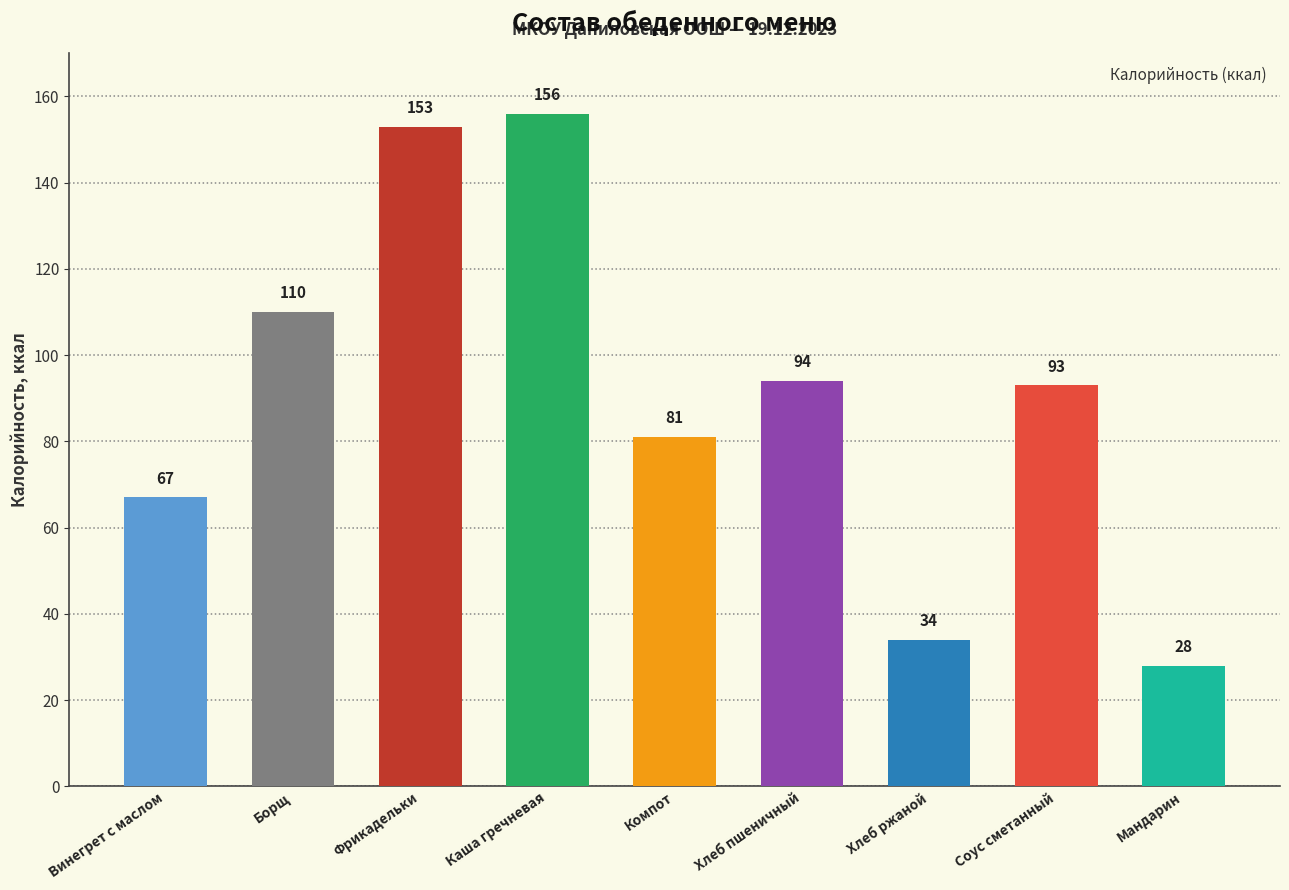

Where is the data nearest to the value 92?

Соус сметанный